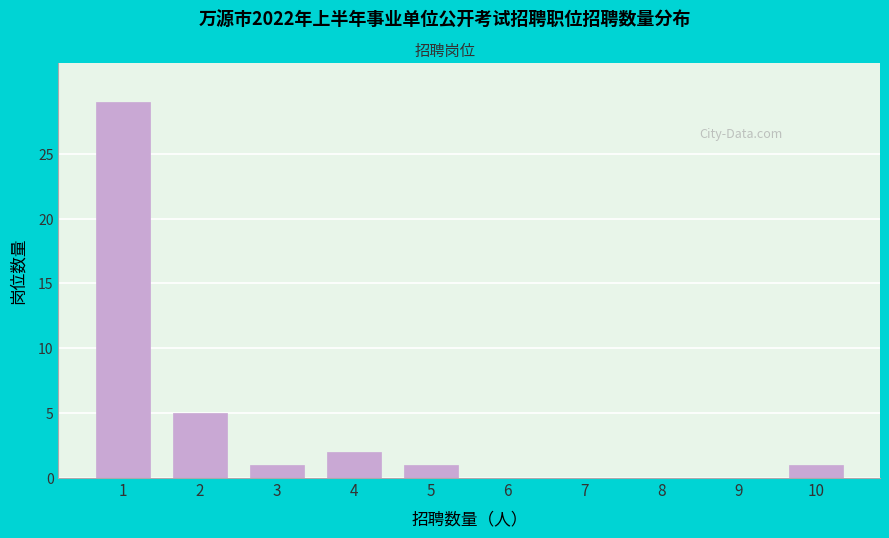

Reading right to left, transcribe all the data shown in this chart.

10=1	9=0	8=0	7=0	6=0	5=1	4=2	3=1	2=5	1=29